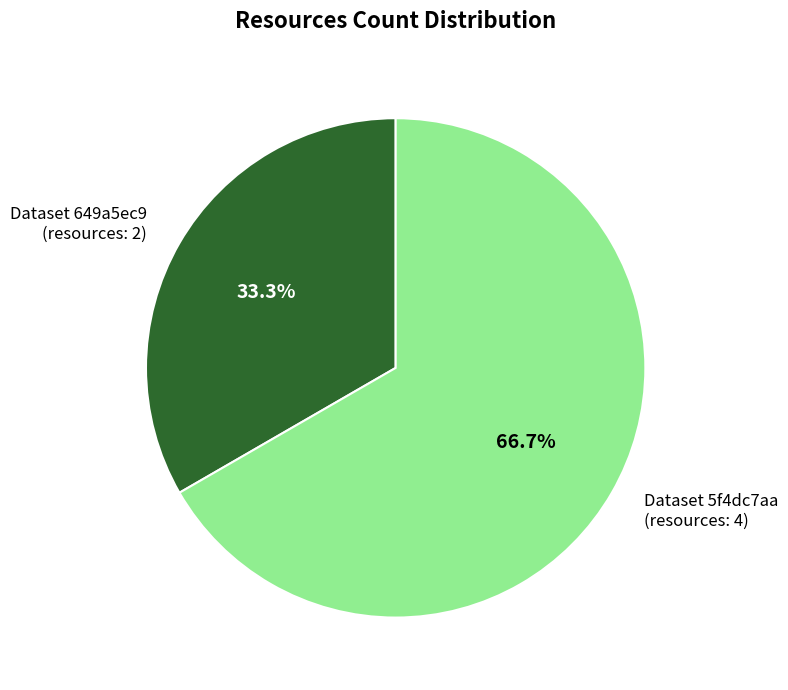

Which slice represents more than half of the pie?

Dataset 5f4dc7aa (resources: 4)